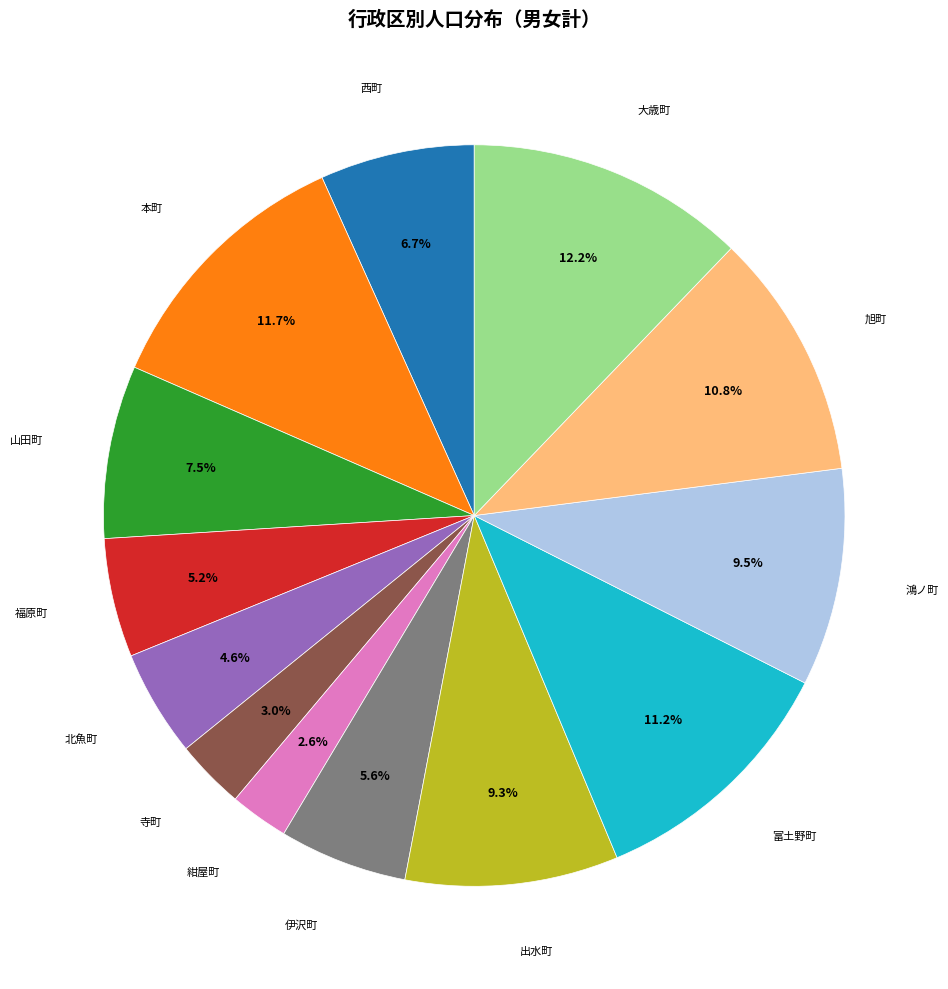

The 伊沢町 slice represents 12% of the pie. True or false?

False